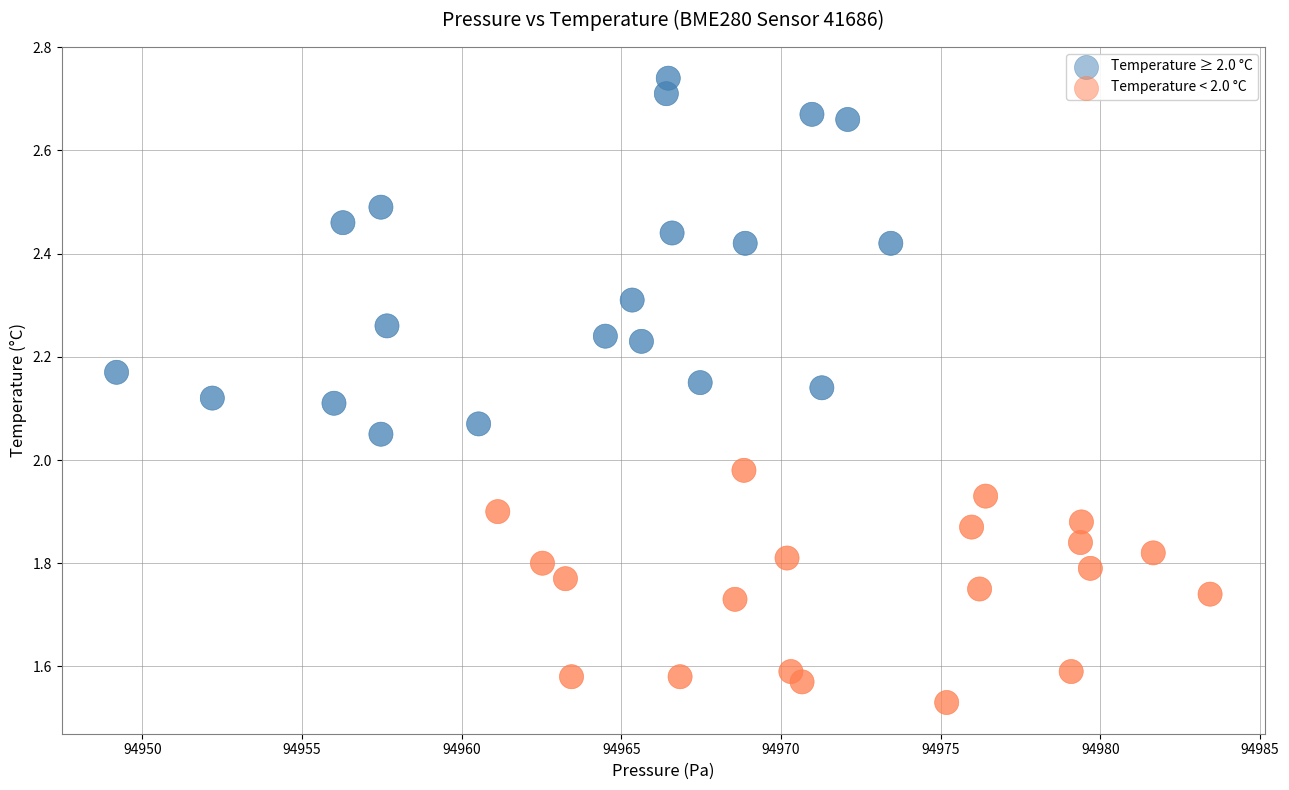

Which series has the widest spread of Y values?

Temperature ≥ 2.0 °C